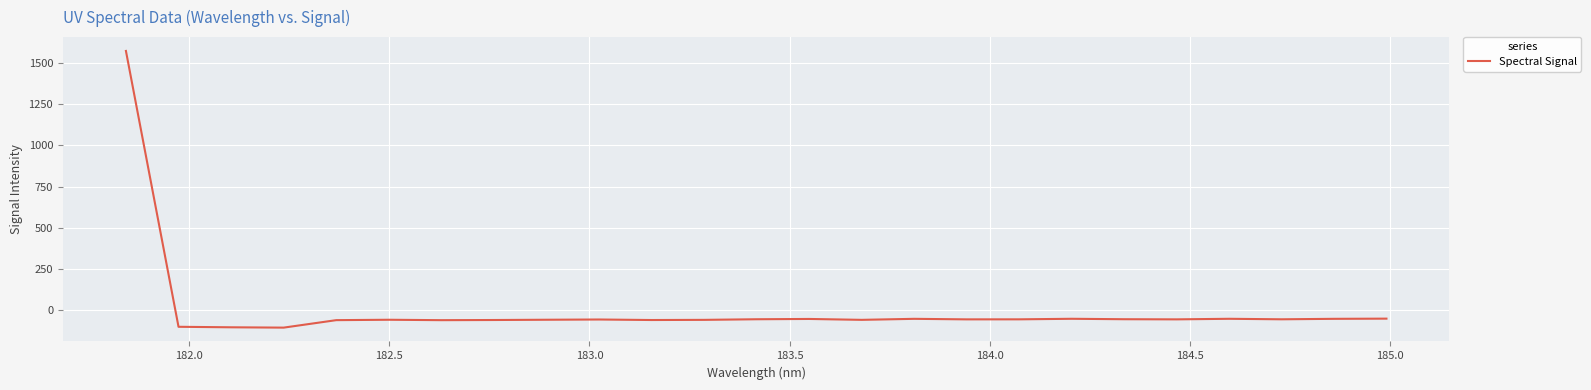

What is the maximum value shown in the chart?

1572.0